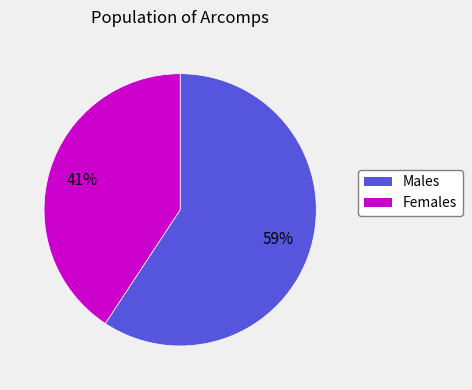

To the nearest percent, what is the average slice percentage?

50%